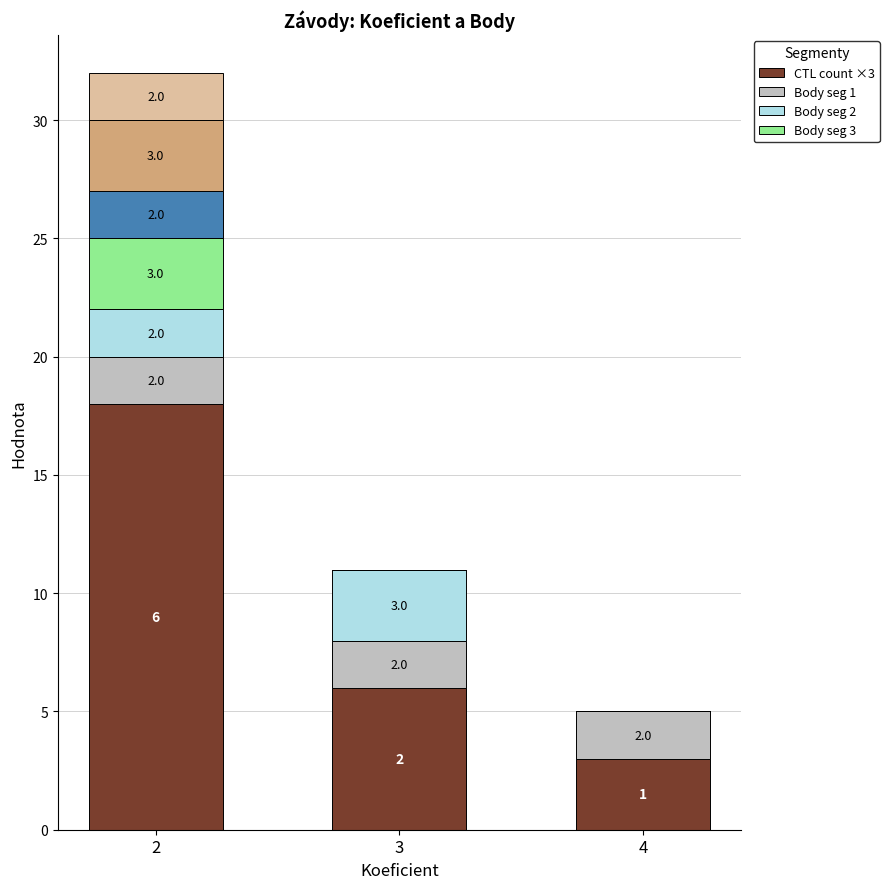

At how many categories does at least one series exceed 5?

2